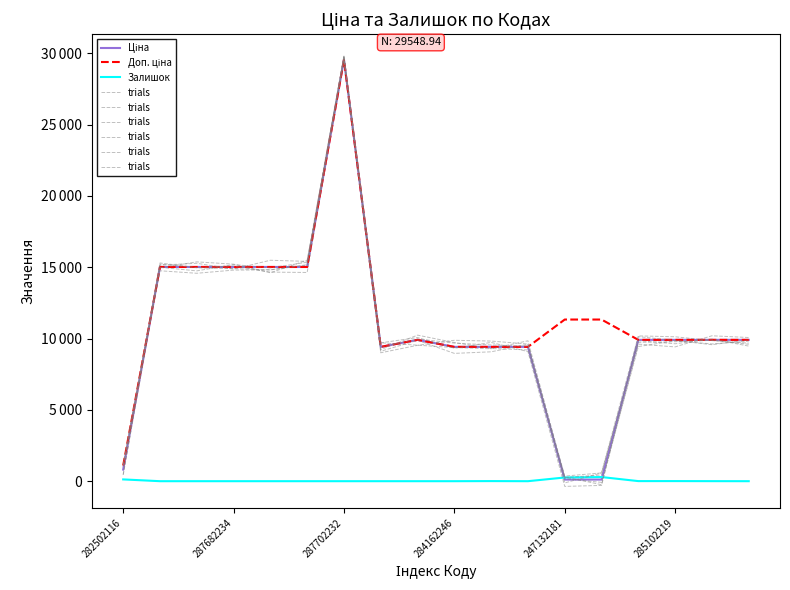

Is it true that Залишок equals 7.0 at 285102219?

True